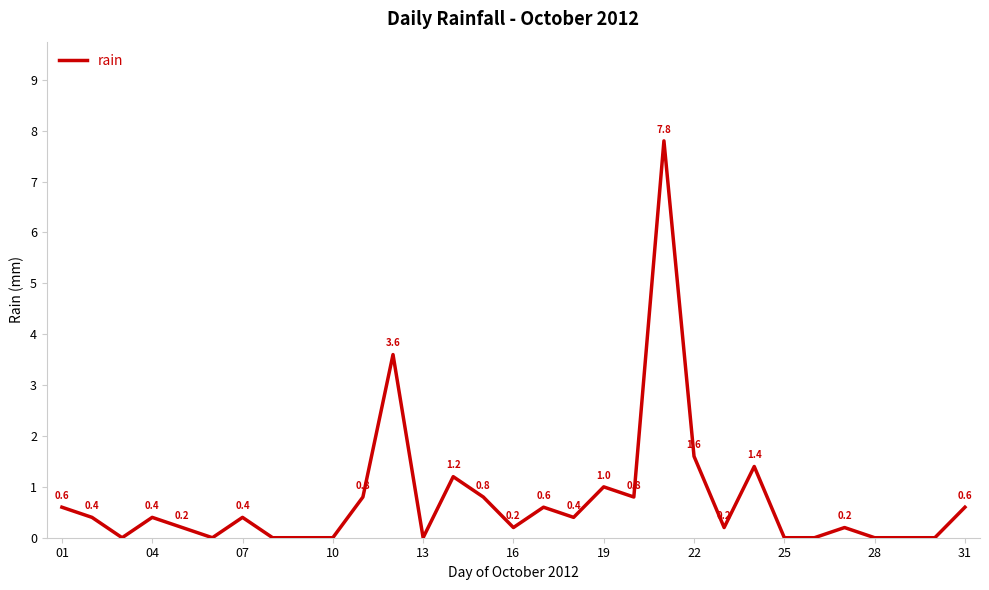

What is the difference between the maximum and minimum values?

7.8